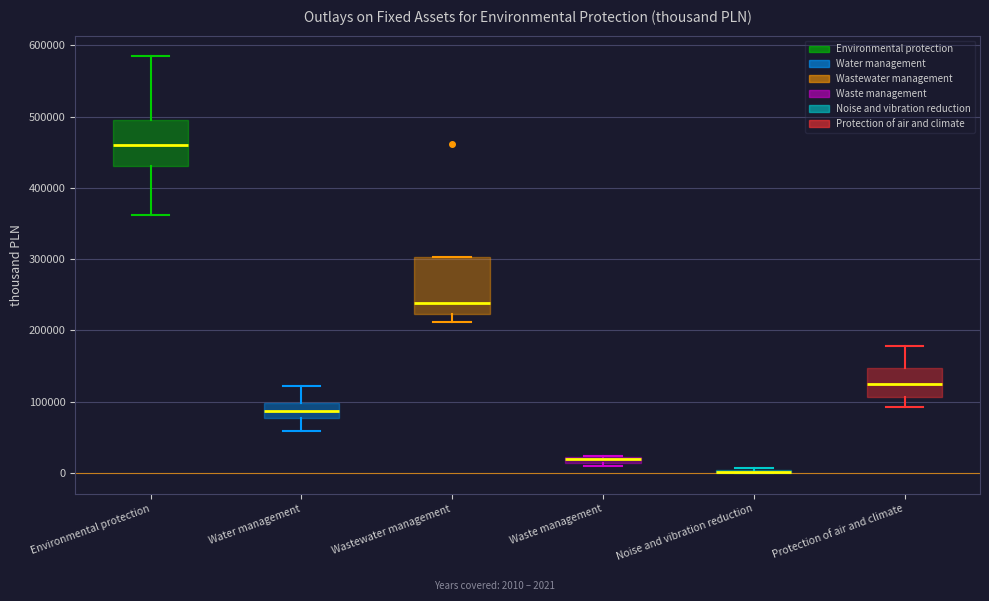

Comparing the boxes themselves (not the whiskers), which one is the tallest?

Wastewater management